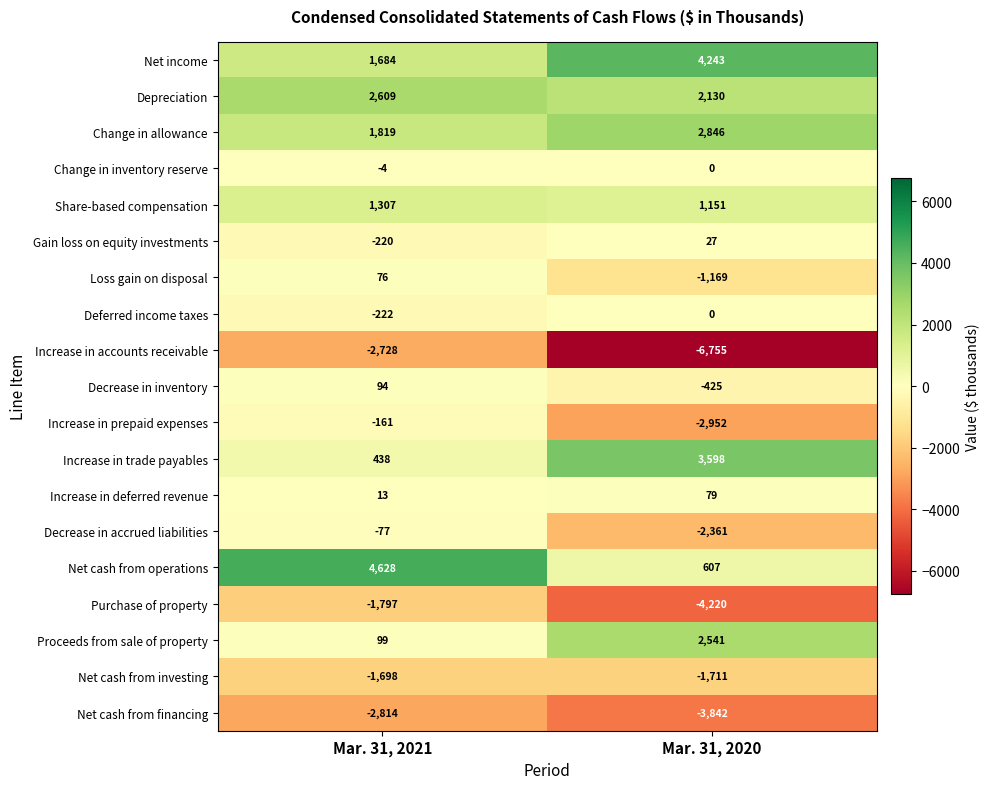

Which category has the lowest value in the Increase in trade payables series?

Mar. 31, 2021